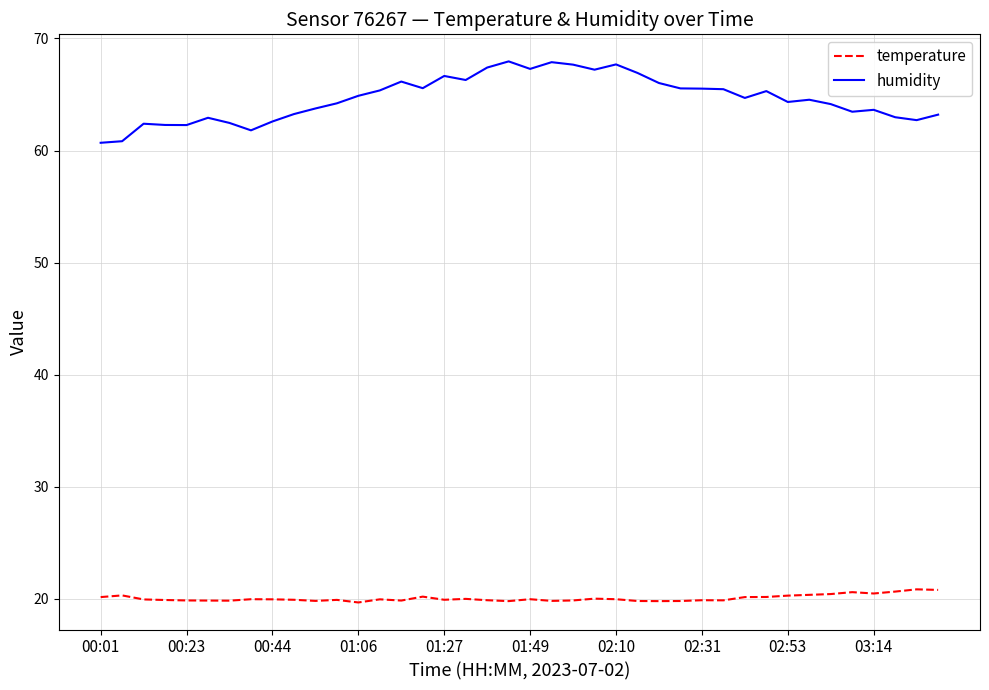

Which series has the largest total across all categories?

humidity